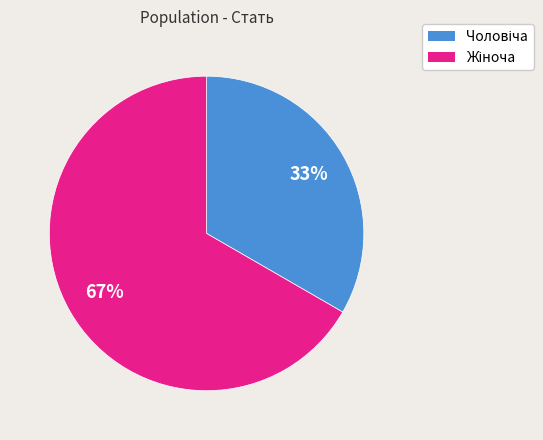

Is there any slice that represents more than half of the pie?

Yes